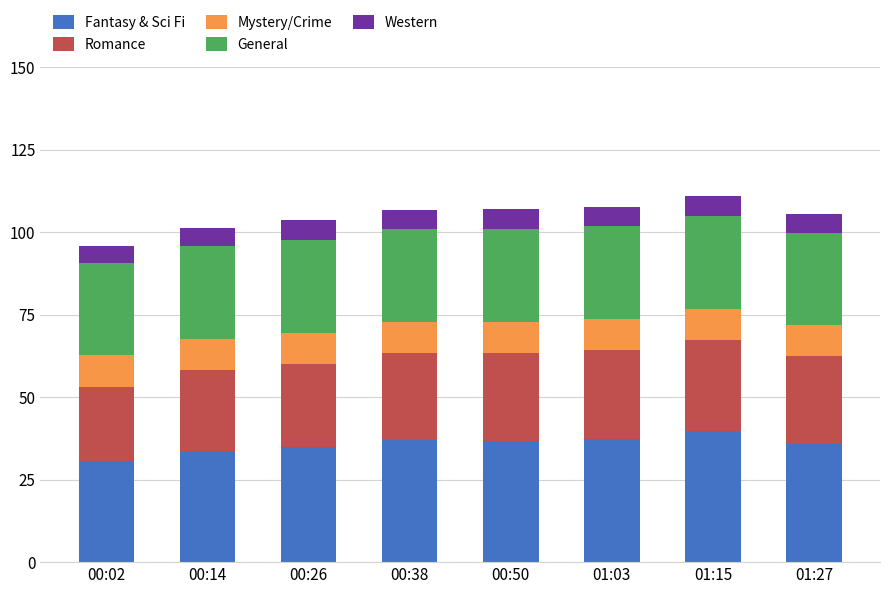

What is the highest value of the Fantasy & Sci Fi series?

39.8